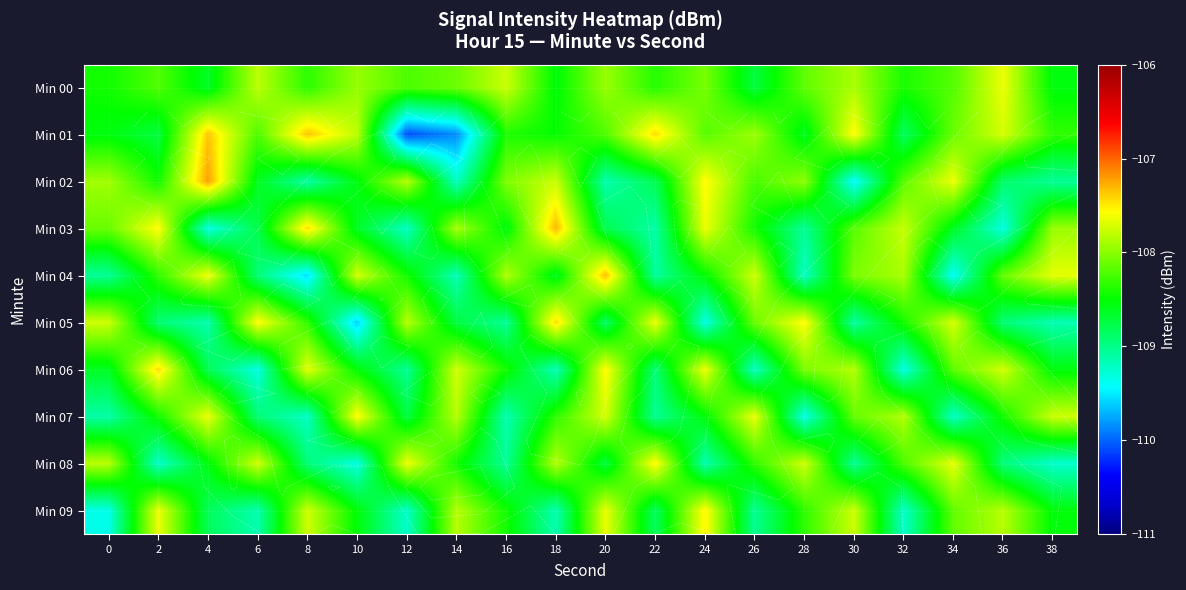

Where is Min 07 nearest to the value -108?

30